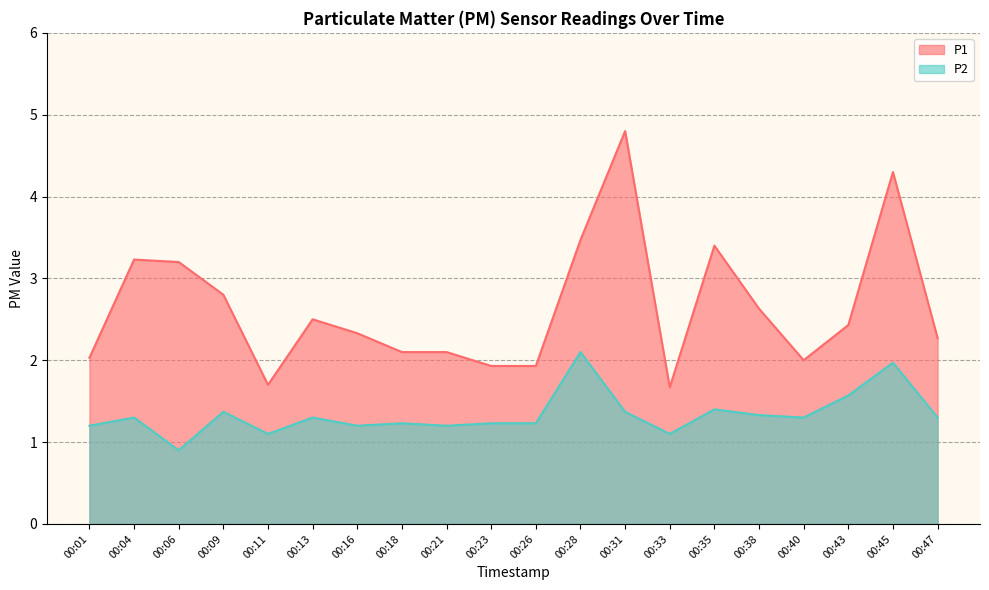

At how many categories does at least one series exceed 1?

20